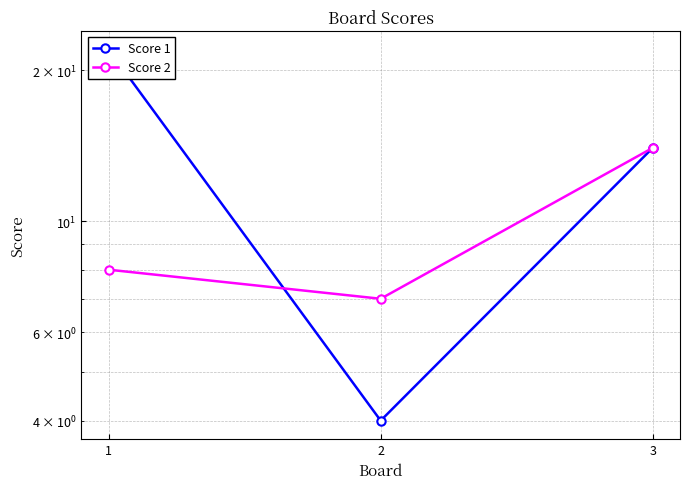

Which series has the largest total across all categories?

Score 1